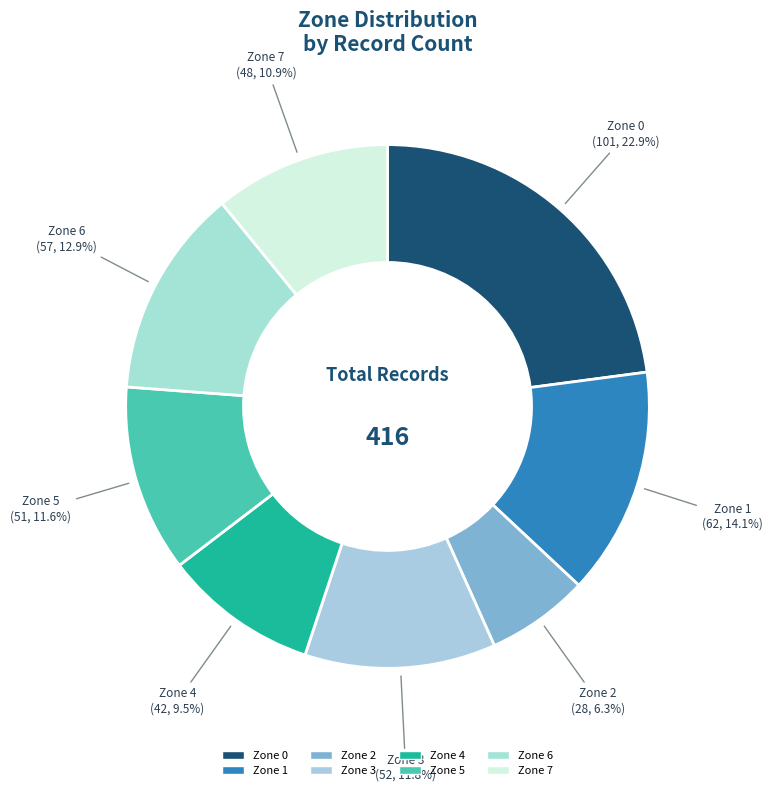

Is Zone 4 the majority of the pie?

No